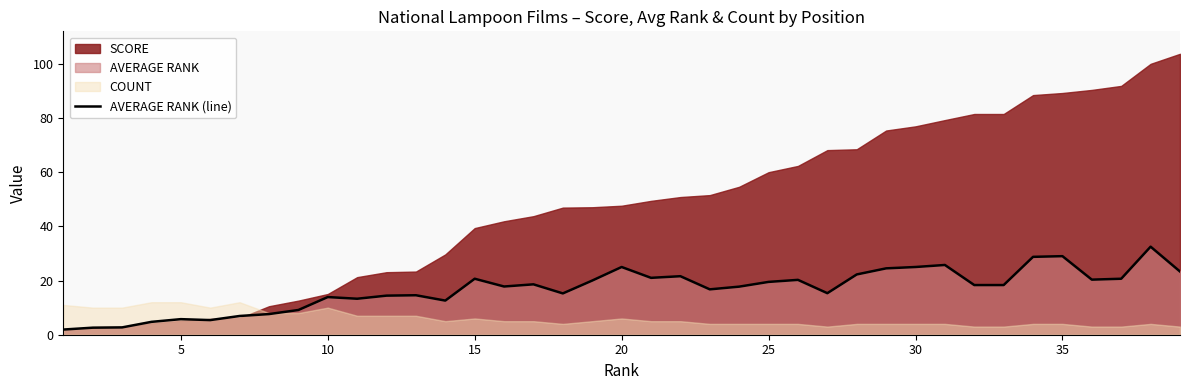

The AVERAGE RANK (line) series shows 18.7 at 10. True or false?

False